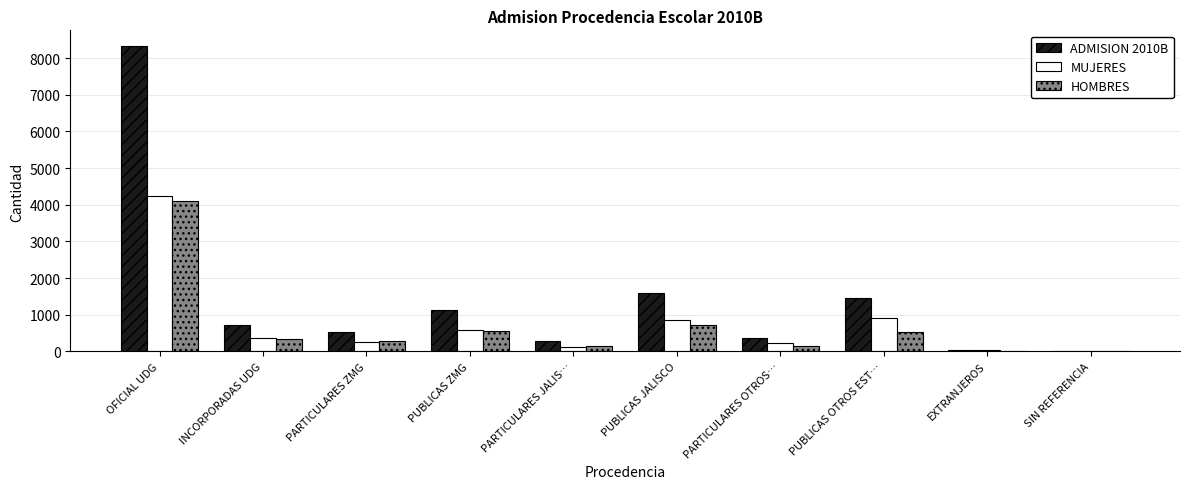

How many categories are shown in the chart?

10